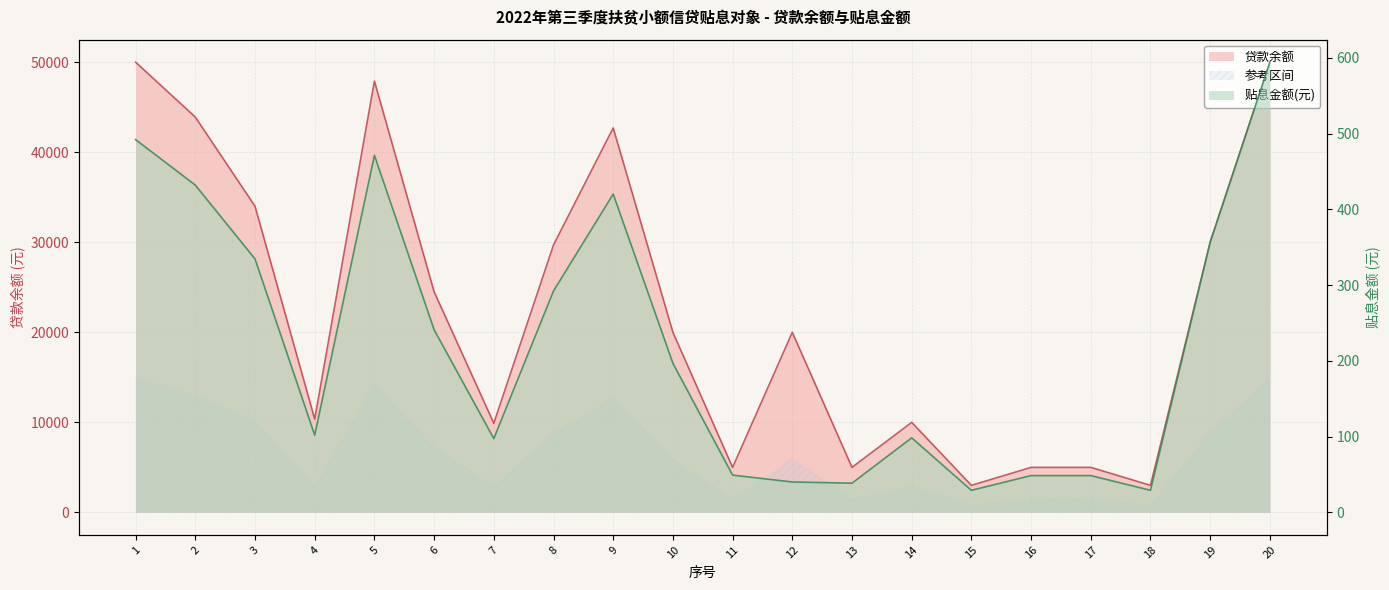

What is the total value across all series at 6?

24741.0